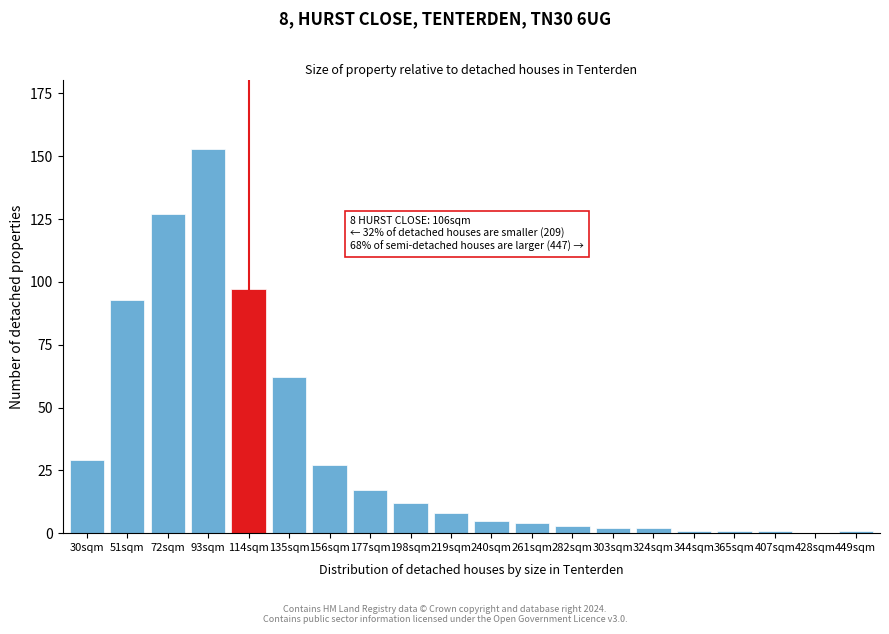

Reading left to right, extract all data points from this chart.

30sqm=29	51sqm=93	72sqm=127	93sqm=153	114sqm=97	135sqm=62	156sqm=27	177sqm=17	198sqm=12	219sqm=8	240sqm=5	261sqm=4	282sqm=3	303sqm=2	324sqm=2	344sqm=1	365sqm=1	407sqm=1	428sqm=0	449sqm=1